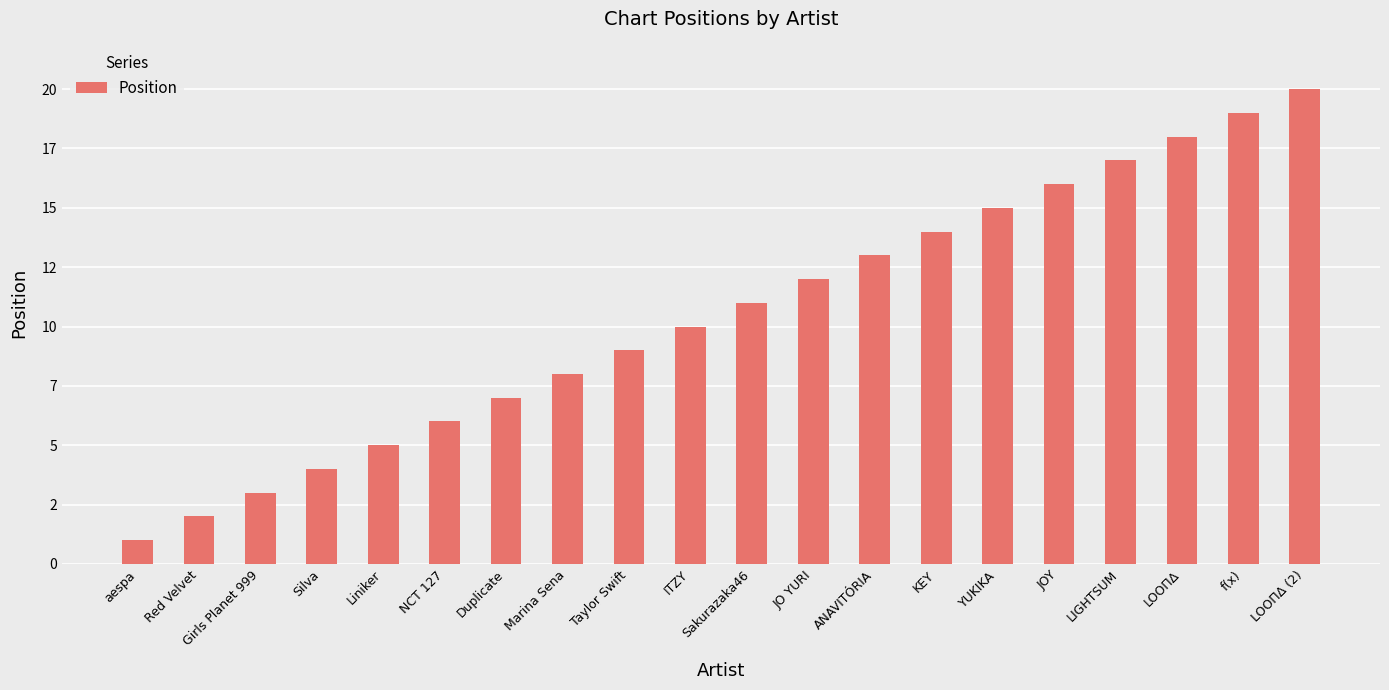

Reading right to left, list all the values displayed in this chart.

LOOΠΔ (2)=20	f(x)=19	LOOΠΔ=18	LIGHTSUM=17	JOY=16	YUKIKA=15	KEY=14	ANAVITÓRIA=13	JO YURI=12	Sakurazaka46=11	ITZY=10	Taylor Swift=9	Marina Sena=8	Duplicate=7	NCT 127=6	Liniker=5	Silva=4	Girls Planet 999=3	Red Velvet=2	aespa=1